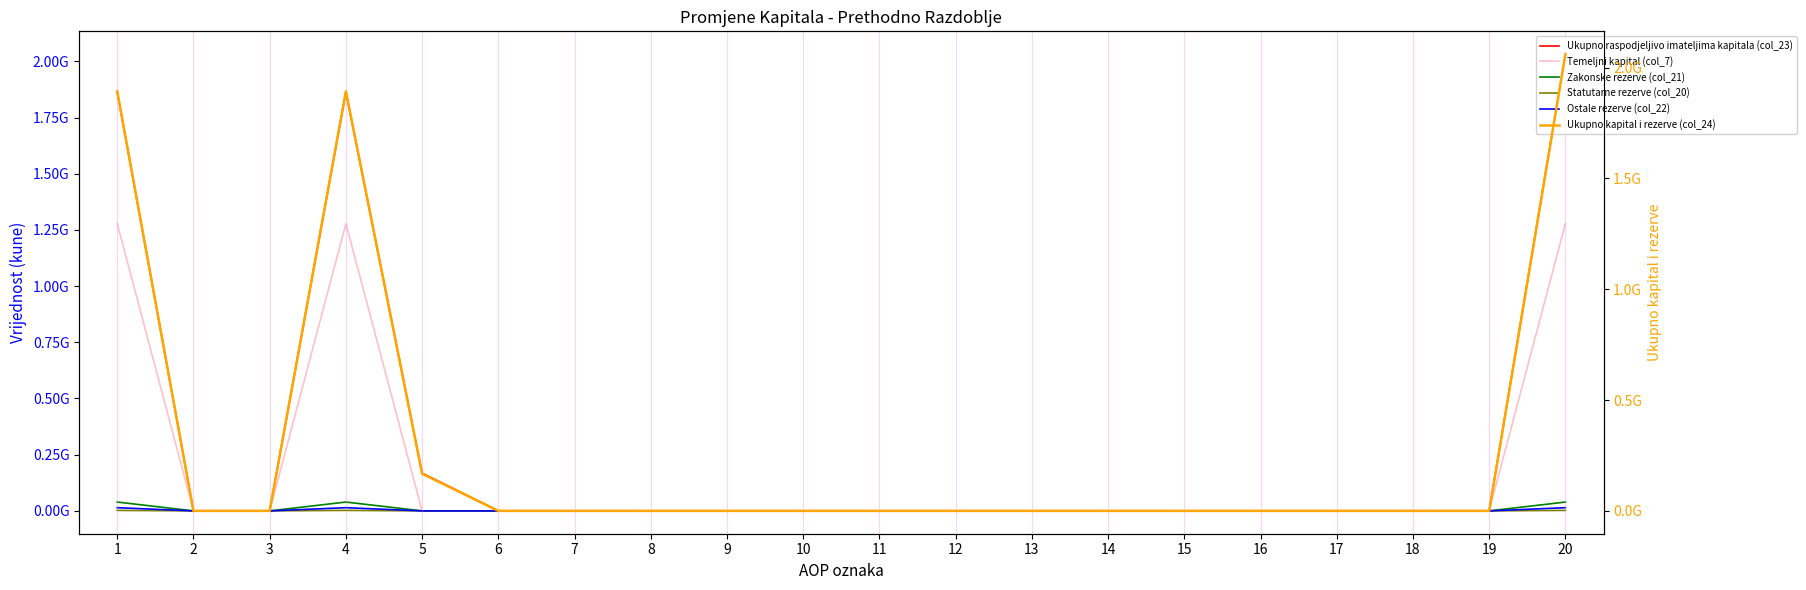

Reading left to right, transcribe all the data shown in this chart.

Ukupno raspodjeljivo imateljima kapitala (col_23): 1=1863609509	2=0	3=0	4=1863609509	5=168174800	6=0	7=0	8=0	9=0	10=0	11=0	12=0	13=0	14=0	15=0	16=0	17=0	18=0	19=0	20=2031784309
Temeljni kapital (col_7): 1=1277985565	2=0	3=0	4=1277985565	5=0	6=0	7=0	8=0	9=0	10=0	11=0	12=0	13=0	14=0	15=0	16=0	17=0	18=0	19=0	20=1277985565
Zakonske rezerve (col_21): 1=39312998	2=0	3=0	4=39312998	5=0	6=0	7=0	8=0	9=0	10=0	11=0	12=0	13=0	14=0	15=0	16=0	17=0	18=0	19=0	20=39312998
Statutarne rezerve (col_20): 1=2228631	2=0	3=0	4=2228631	5=0	6=0	7=0	8=0	9=0	10=0	11=0	12=0	13=0	14=0	15=0	16=0	17=0	18=0	19=0	20=2228631
Ostale rezerve (col_22): 1=14210980	2=0	3=0	4=14210980	5=0	6=0	7=0	8=0	9=0	10=0	11=0	12=0	13=0	14=0	15=0	16=0	17=0	18=0	19=0	20=14210980
Ukupno kapital i rezerve (col_24): 1=1892605067	2=0	3=0	4=1892605067	5=167593155	6=0	7=0	8=0	9=0	10=0	11=0	12=0	13=0	14=0	15=0	16=0	17=0	18=0	19=0	20=2060198222